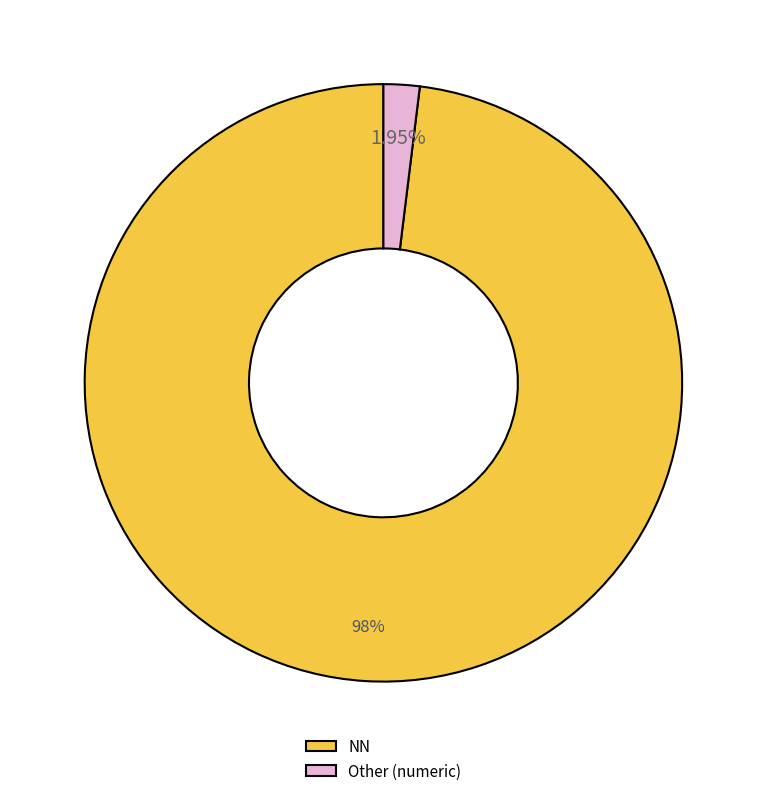

What is the ratio of the value at NN to the value at Other (numeric)?

50.3